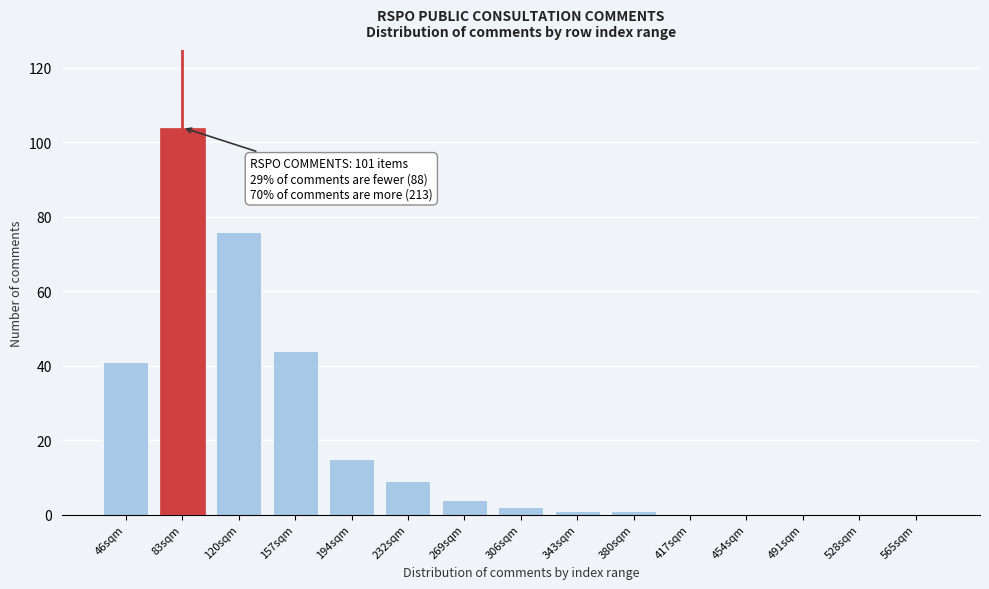

Reading right to left, extract all data points from this chart.

565sqm=0	528sqm=0	491sqm=0	454sqm=0	417sqm=0	380sqm=1	343sqm=1	306sqm=2	269sqm=4	232sqm=9	194sqm=15	157sqm=44	120sqm=76	83sqm=104	46sqm=41